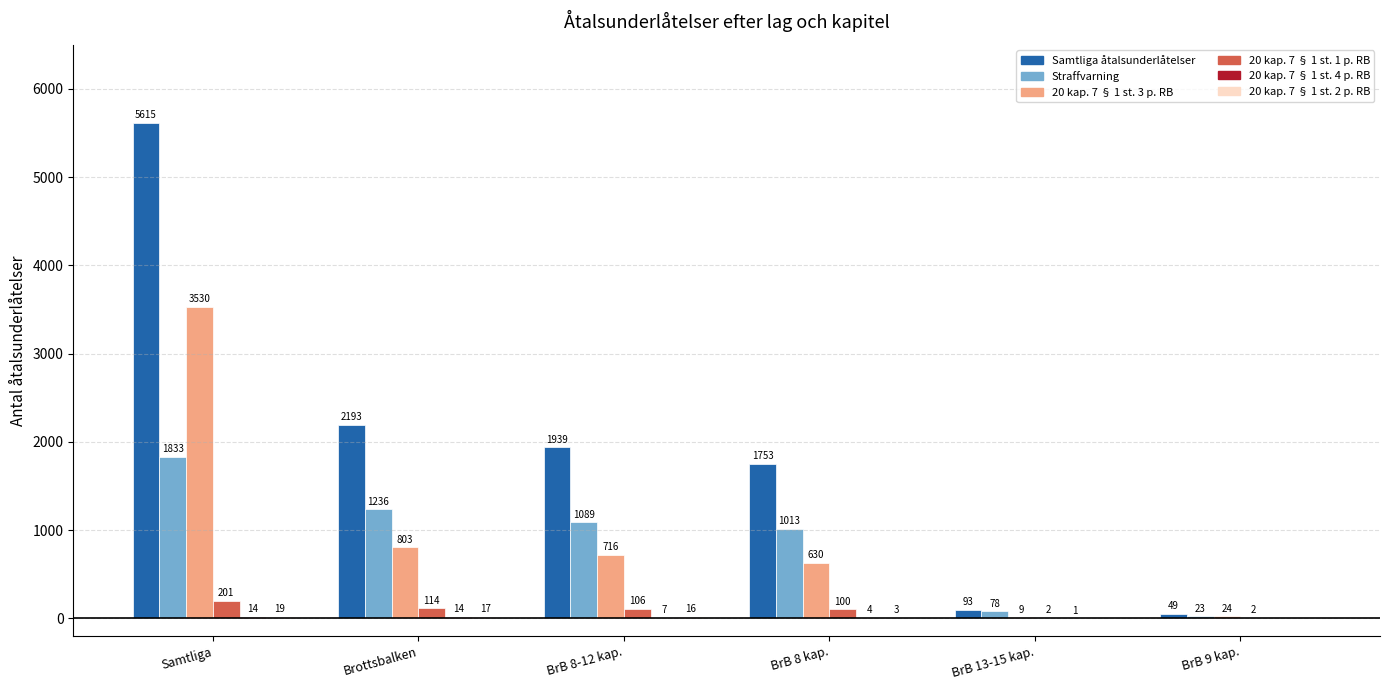

What is the sum of the Straffvarning values at BrB 9 kap. and BrB 8 kap.?

1036